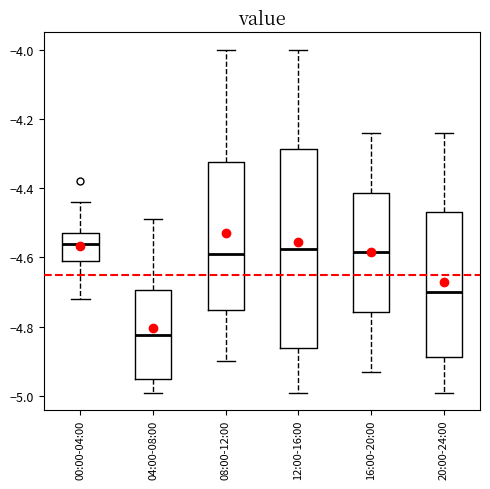

Reading left to right, transcribe this box plot: for each box, give where its median line is, the range the box spans, and where its two whiskers end, as read against the y-axis. The values are not printed on the chart, so give them approximately, as read against the axis.

00:00-04:00: median -4.56, box -4.60 to -4.52, whiskers -4.72 to -4.44
04:00-08:00: median -4.82, box -4.94 to -4.70, whiskers -4.98 to -4.48
08:00-12:00: median -4.58, box -4.76 to -4.32, whiskers -4.90 to -4.00
12:00-16:00: median -4.58, box -4.86 to -4.28, whiskers -4.98 to -4.00
16:00-20:00: median -4.58, box -4.76 to -4.42, whiskers -4.92 to -4.24
20:00-24:00: median -4.70, box -4.88 to -4.46, whiskers -4.98 to -4.24